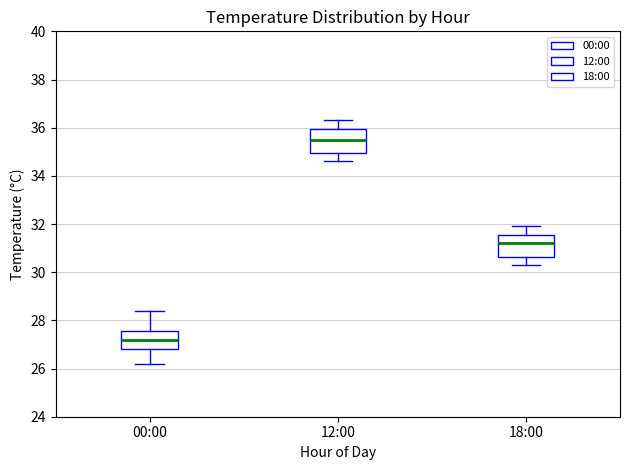

Where is the upper edge of the box for 18:00 on the y-axis? The values are not printed on the chart, so give them approximately, as read against the axis.

31.6